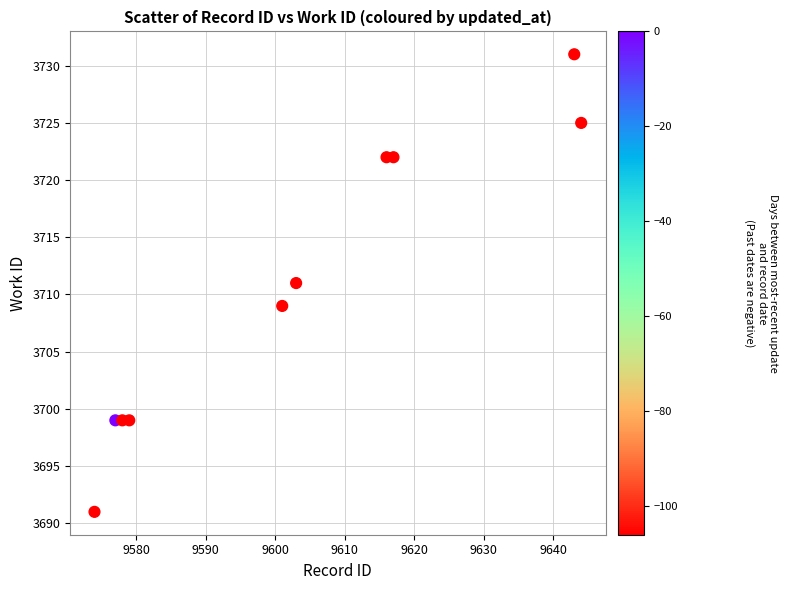

What is the range of Y values (max minus min)?

40